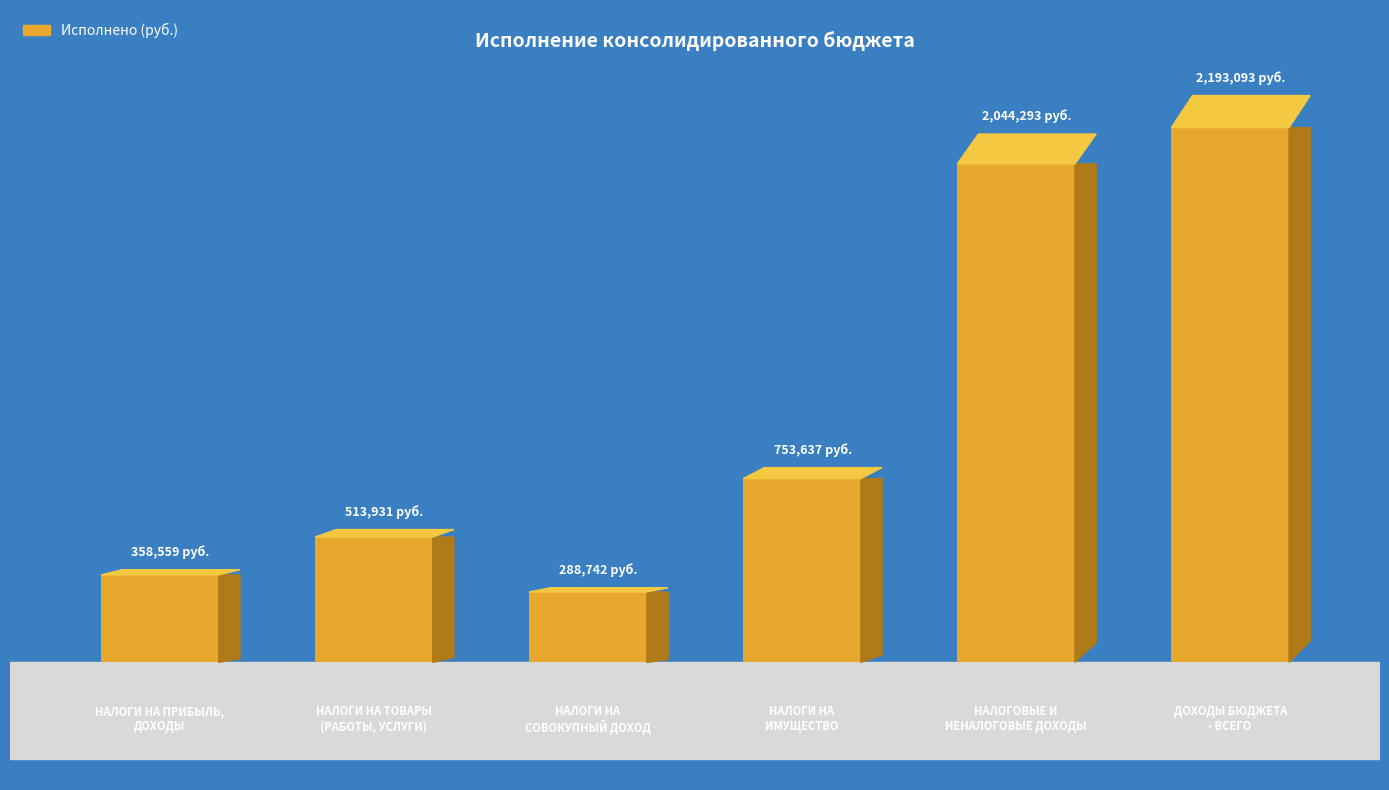

Reading left to right, list all the values displayed in this chart.

358559.1	513930.9	288742.3	753636.9	2044293.2	2193093.2